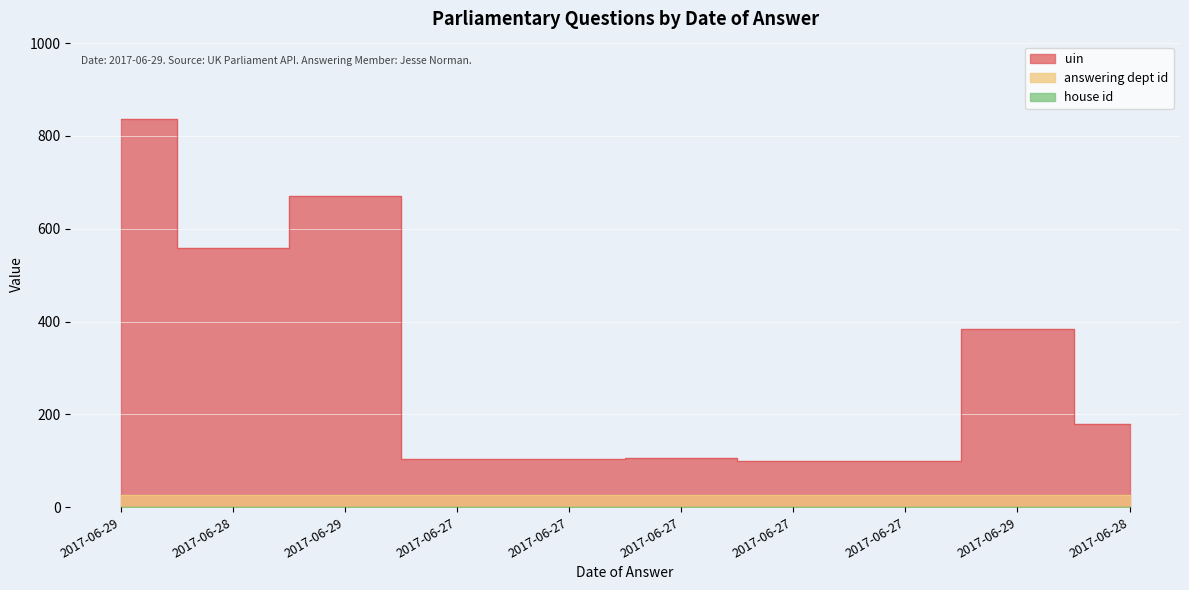

Which category has the highest value across all series?

2017-06-29